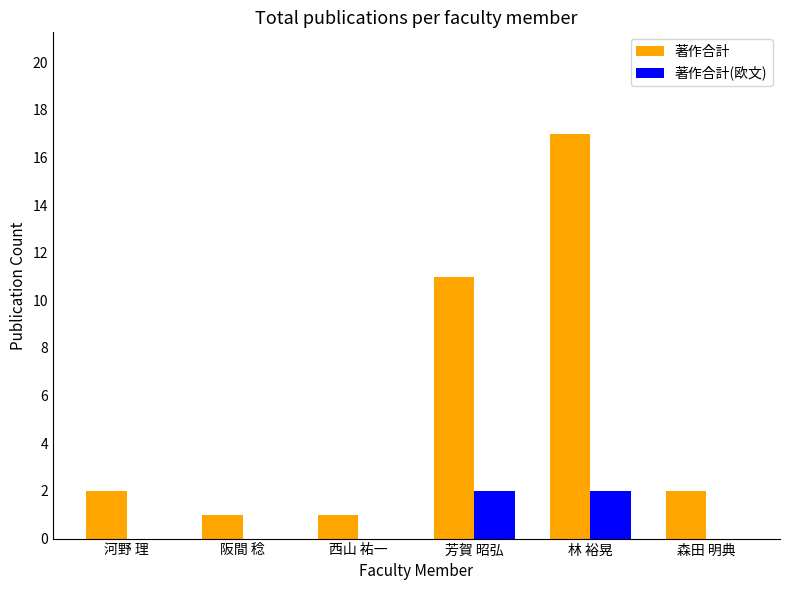

Which series has the largest range (max minus min)?

著作合計